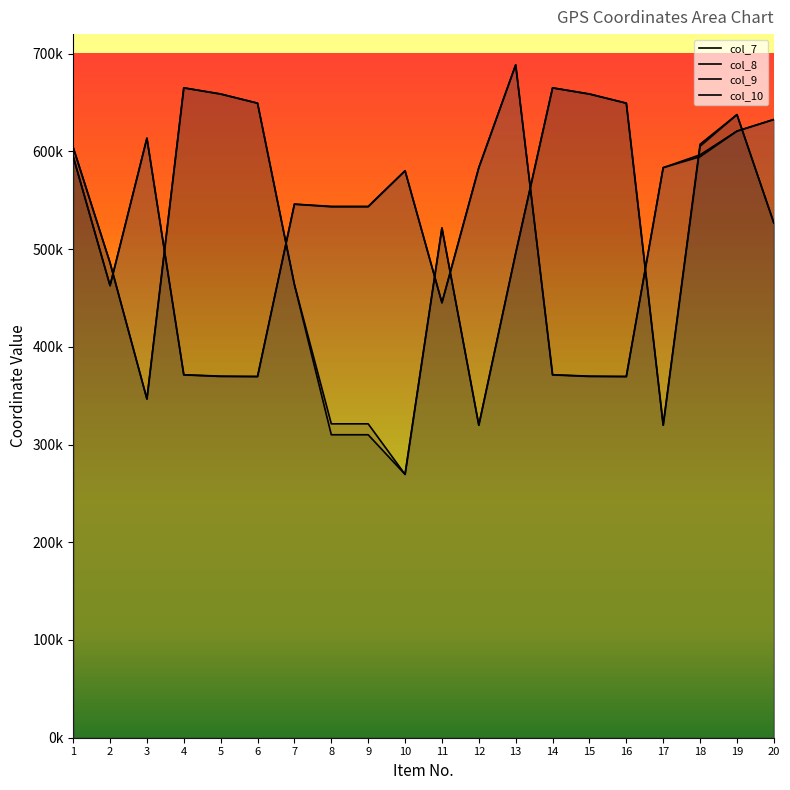

Where do col_10 and col_9 first cross each other?

2 and 3